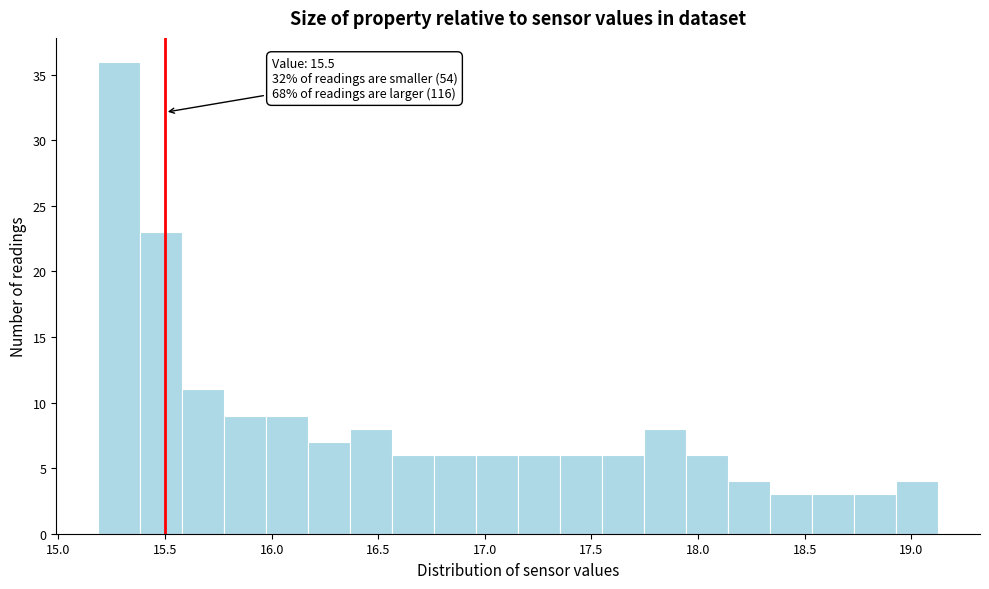

Around what value on the x-axis is the tallest bar? Give the approximate position of its centre, as read against the axis.

15.30